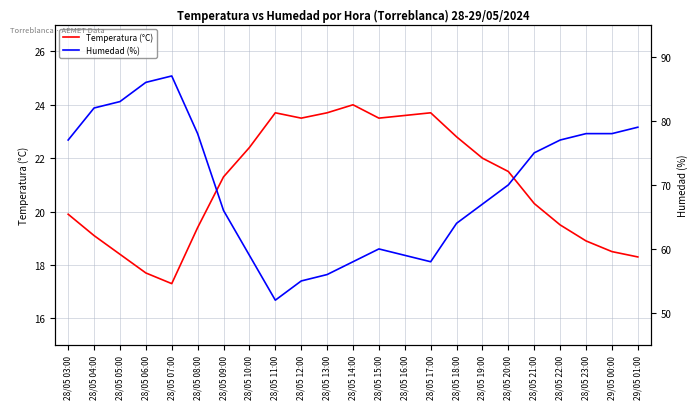

What is the difference between the second highest and second lowest values in the Humedad (%) series?

31.0